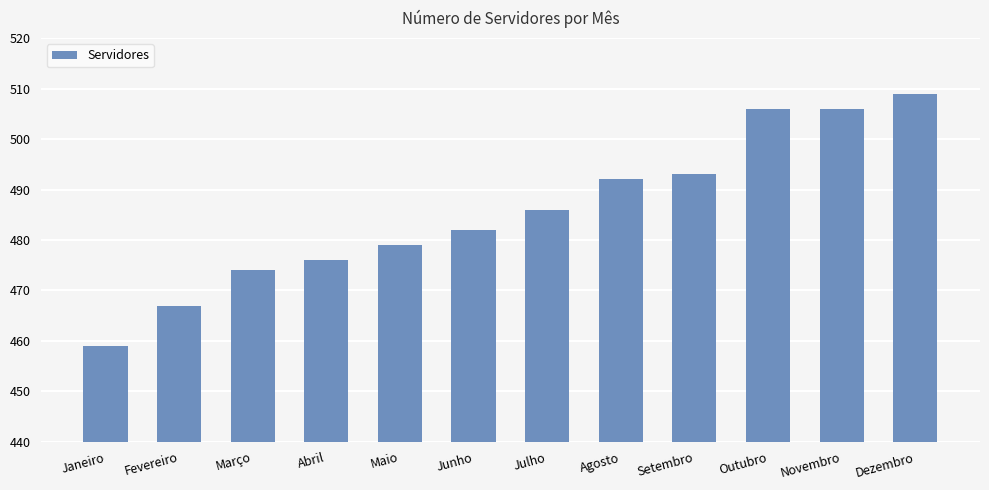

What is the sum of the values at Agosto and Março?

966